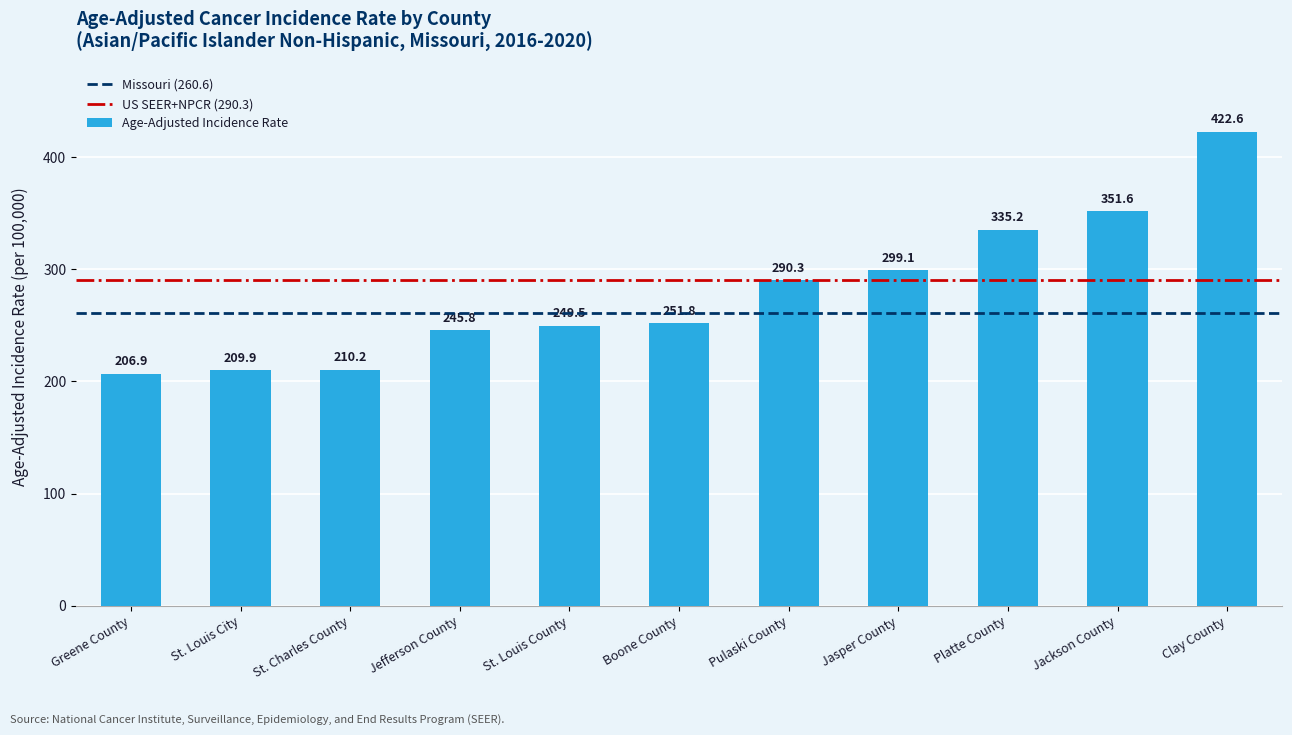

How many values exceed 251?

6